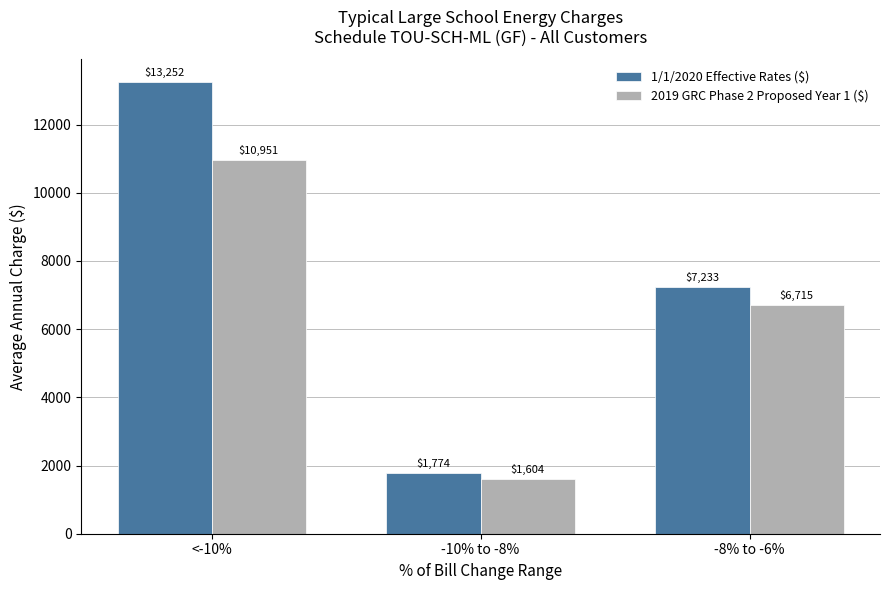

At -8% to -6%, list the series in order from largest to smallest.

1/1/2020 Effective Rates ($), 2019 GRC Phase 2 Proposed Year 1 ($)